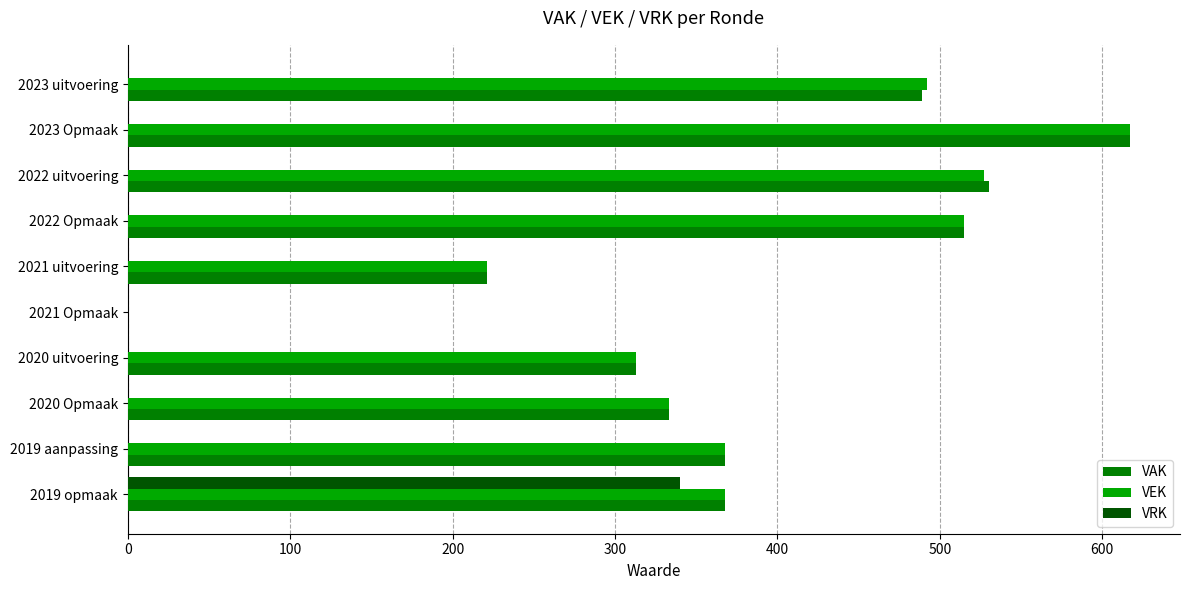

Which series changed the most between 2023 uitvoering and 2020 Opmaak?

VEK